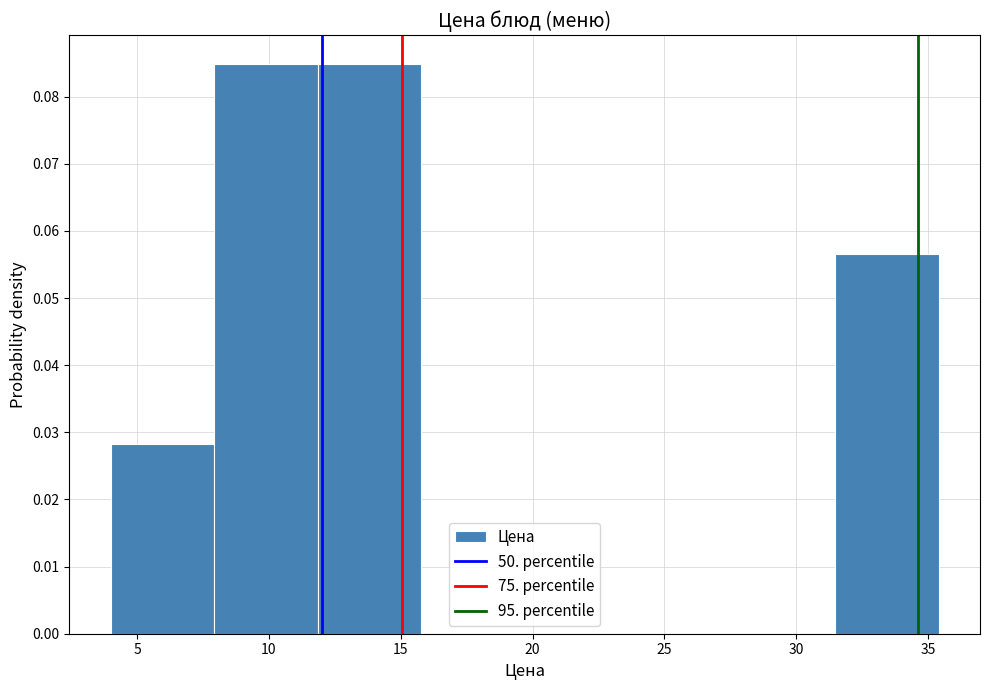

Reading left to right, transcribe this chart: for each bar, give the range it covers on the x-axis and its height. Neither the bar edges nor the heights are printed on the chart, so give them approximately, as read against the axes.

4.0 to 8.0: 0.028
8.0 to 12.0: 0.085
12.0 to 16.0: 0.085
16.0 to 19.5: 0
19.5 to 23.5: 0
23.5 to 27.5: 0
27.5 to 31.5: 0
31.5 to 35.5: 0.057